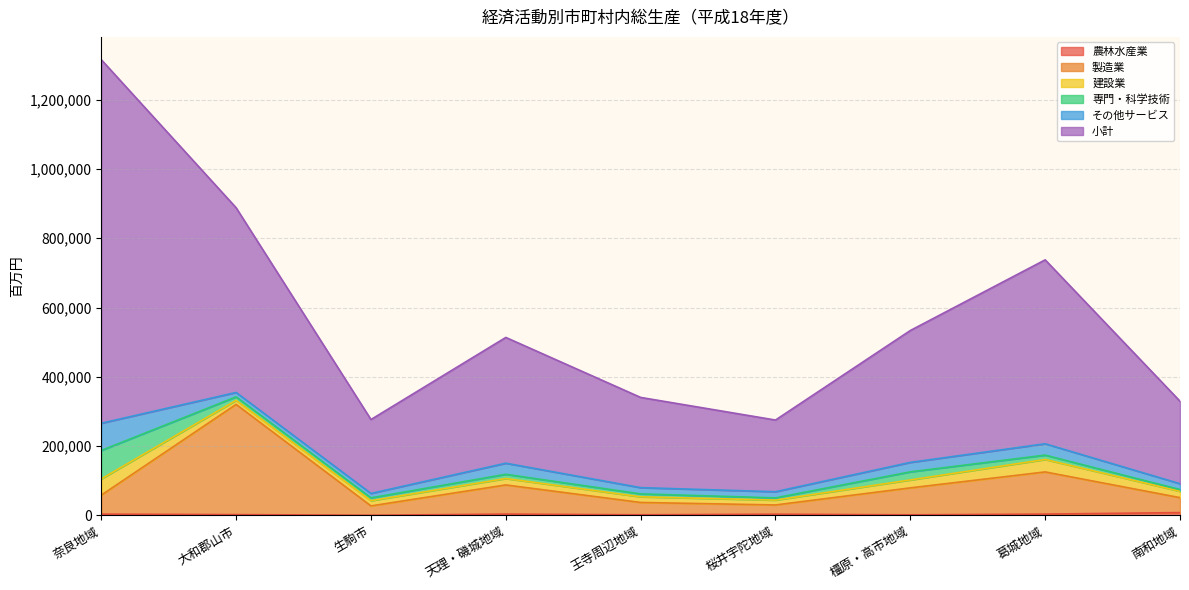

In 農林水産業, how many points are higher than both neighbors (excluding endpoints)?

2